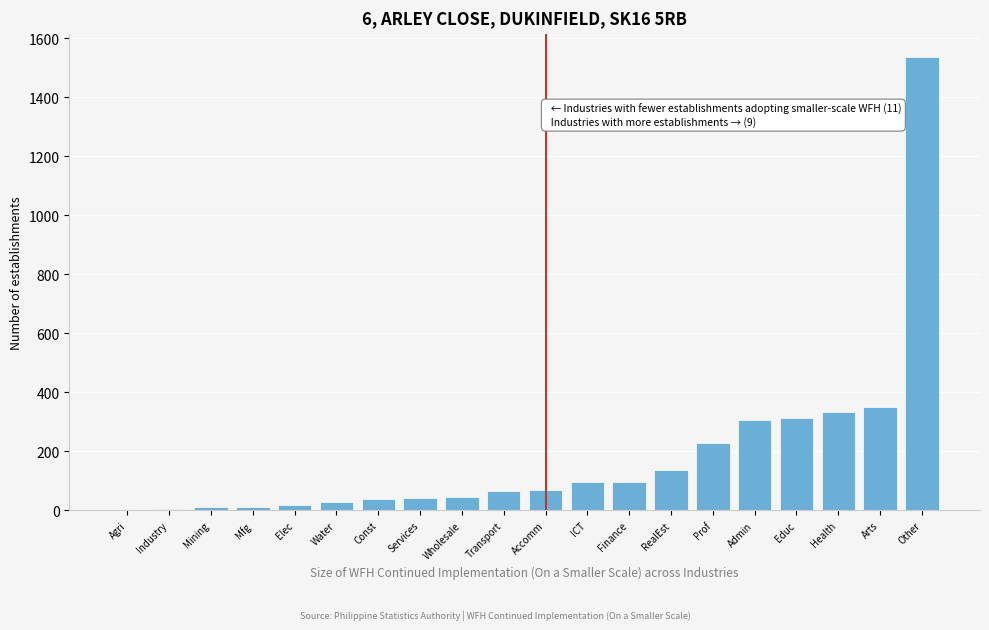

True or false: the data shows 46 at Wholesale.

True